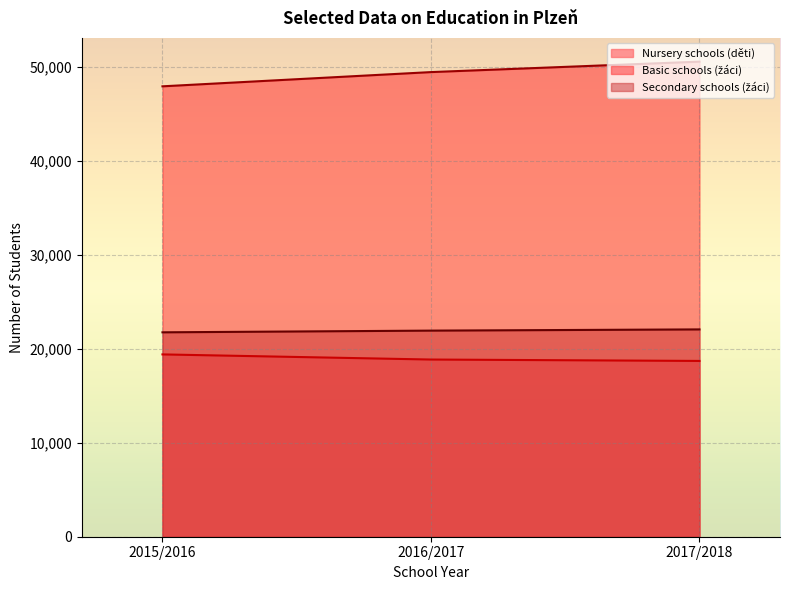

Between 2016/2017 and 2017/2018, which series saw the biggest shift?

Basic schools (žáci)